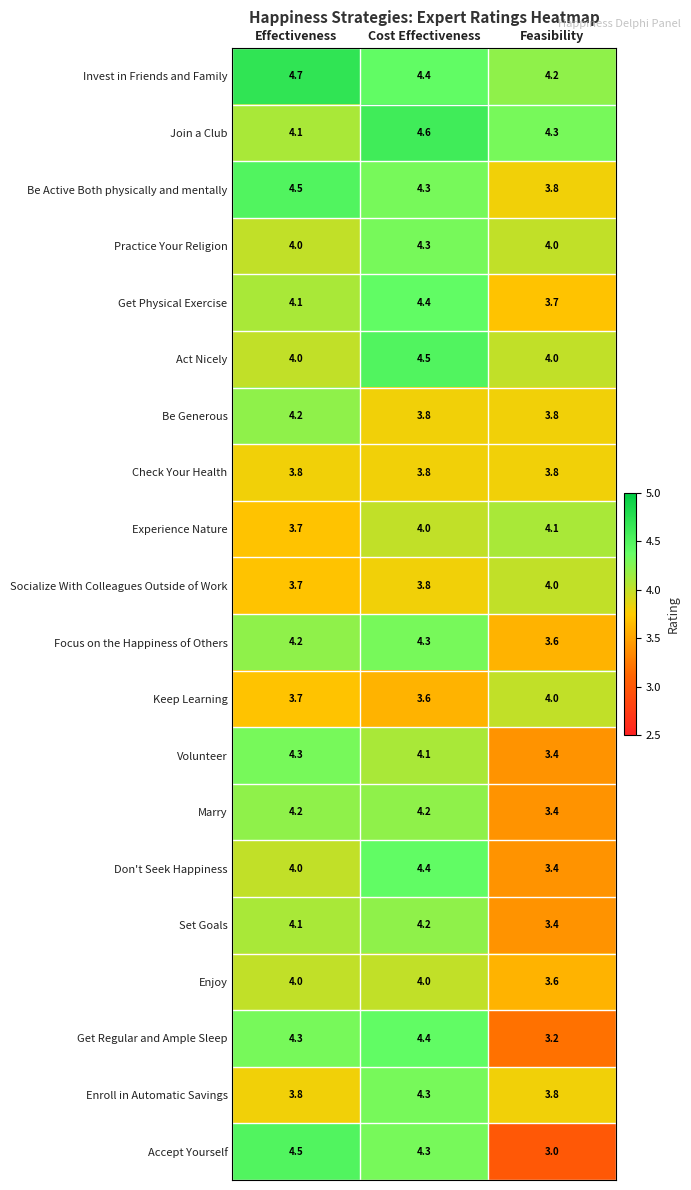

Where does the Accept Yourself series first go above 4?

Effectiveness